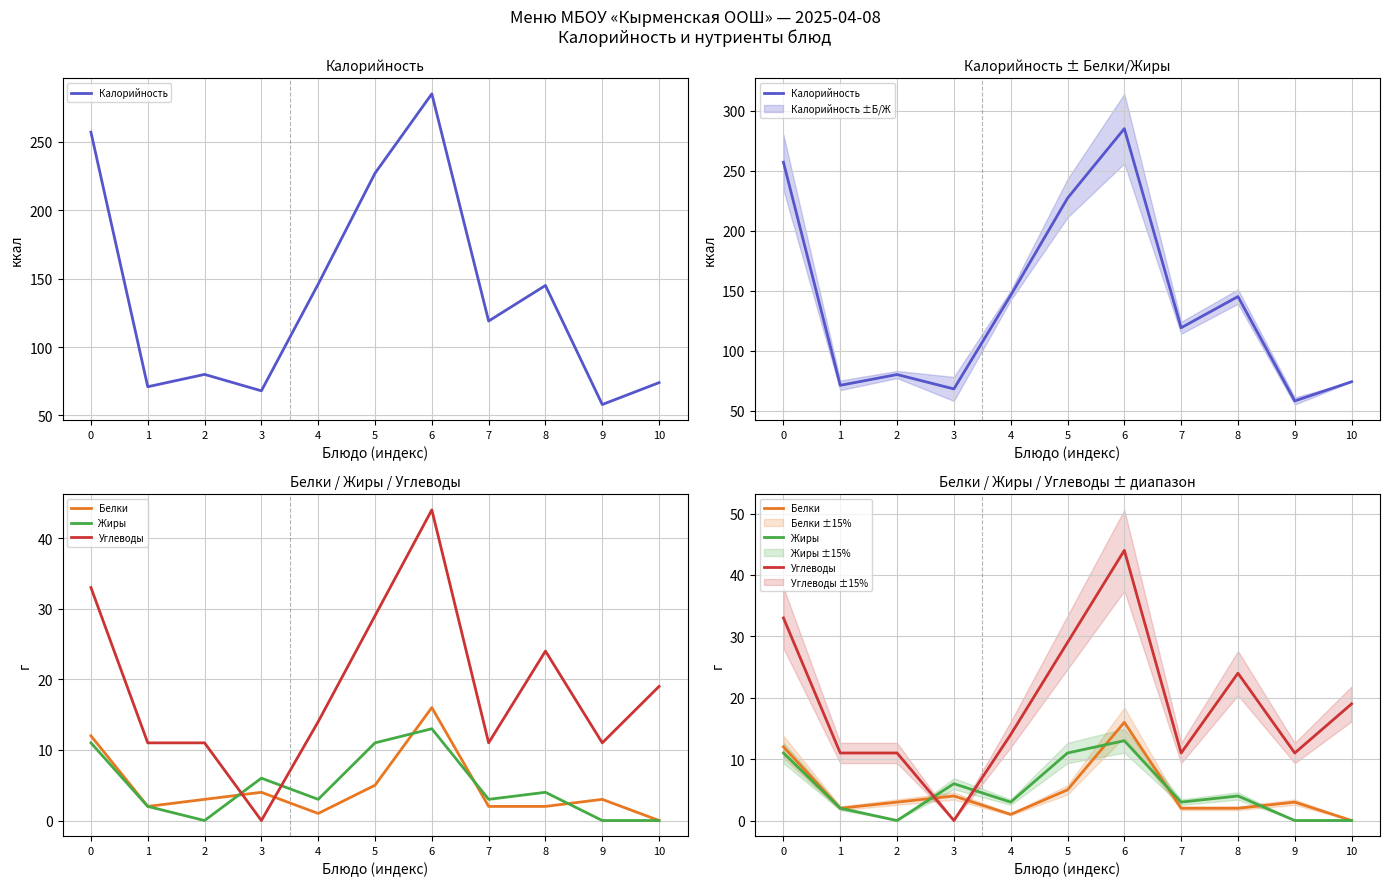

What is the lowest value of the Калорийность series?

58